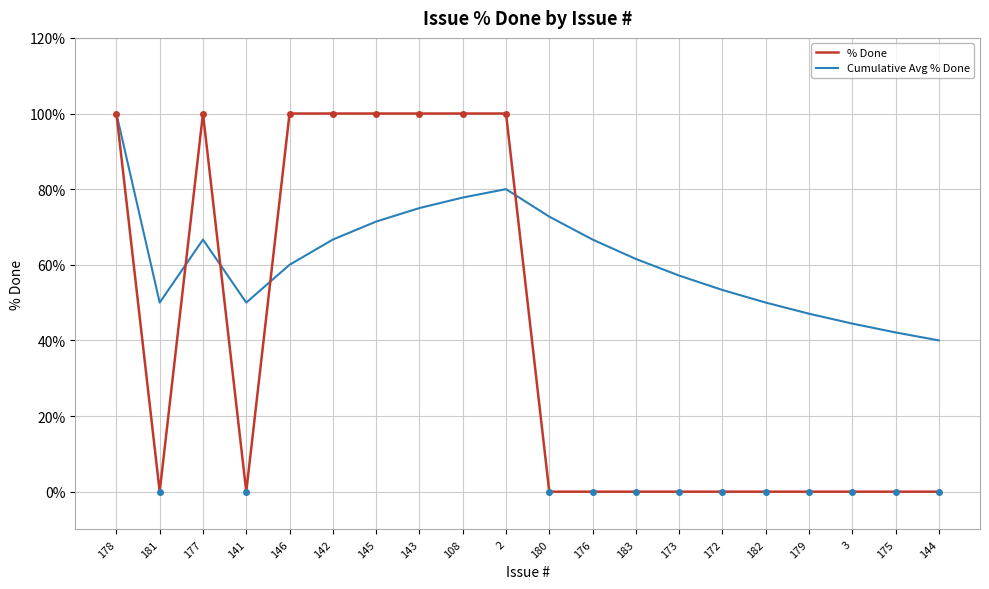

What are all the series names shown in the legend?

% Done, Cumulative Avg % Done